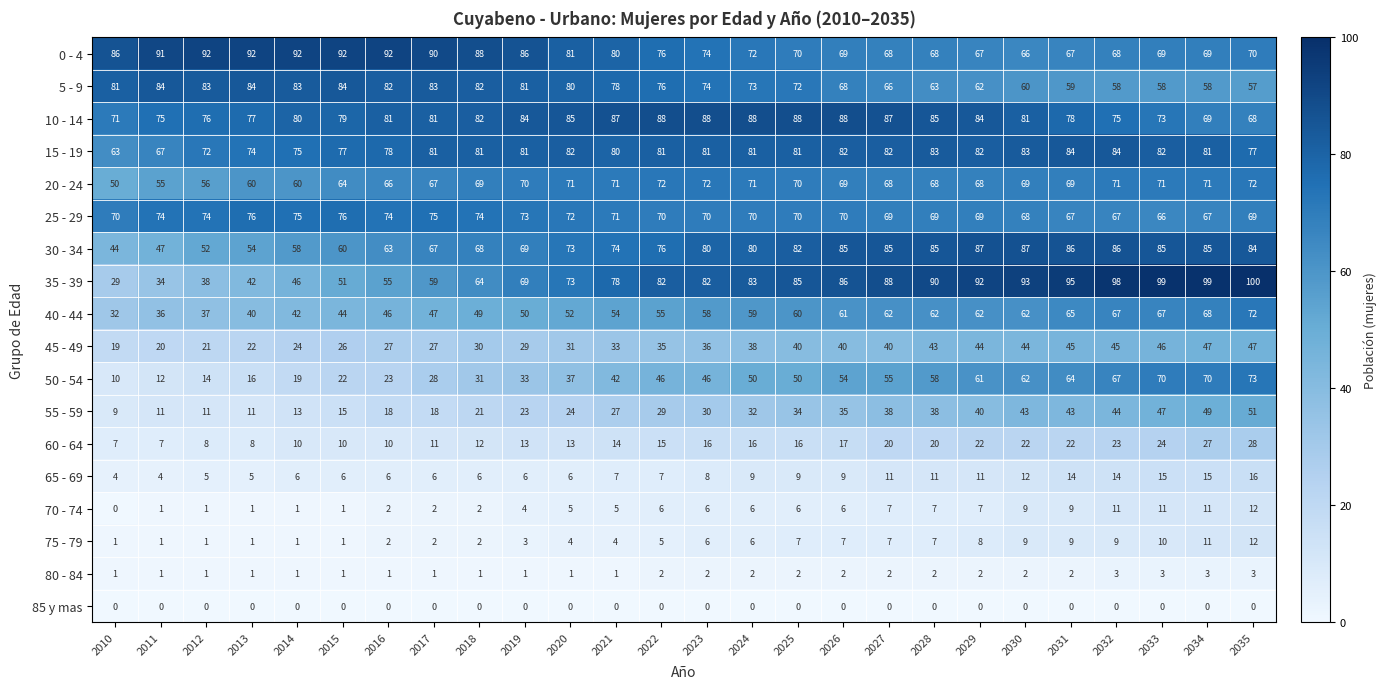

At which label does 65 - 69 reach its peak?

2035